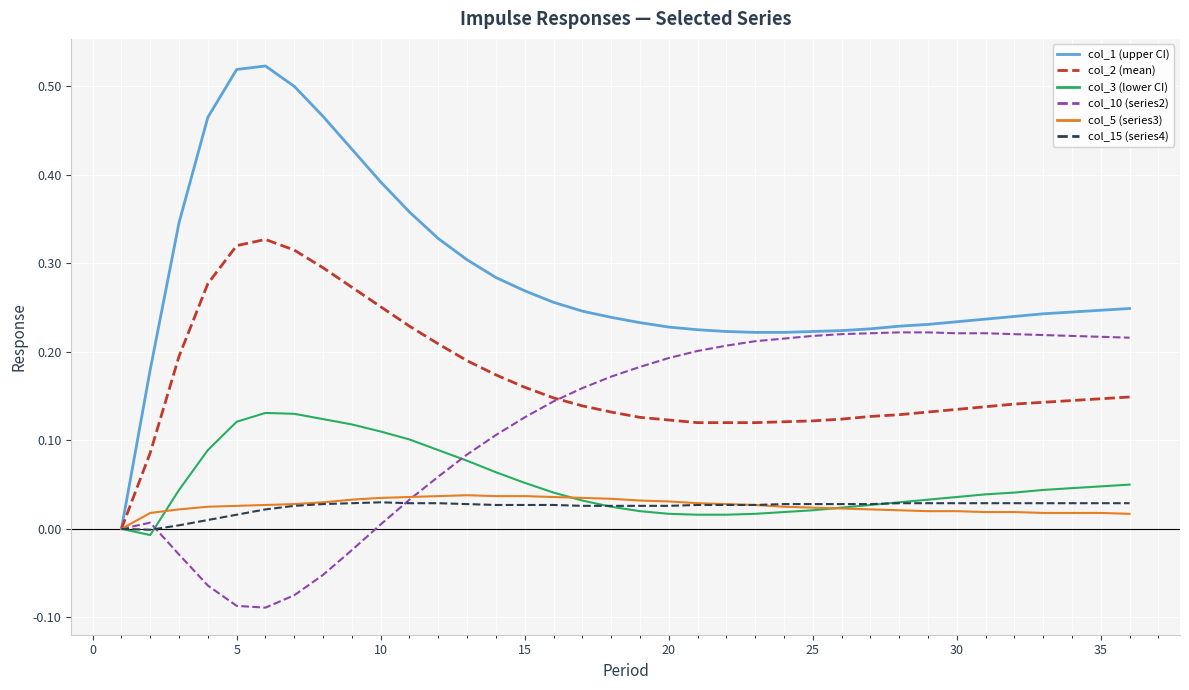

Which series has the widest spread of values?

col_1 (upper CI)